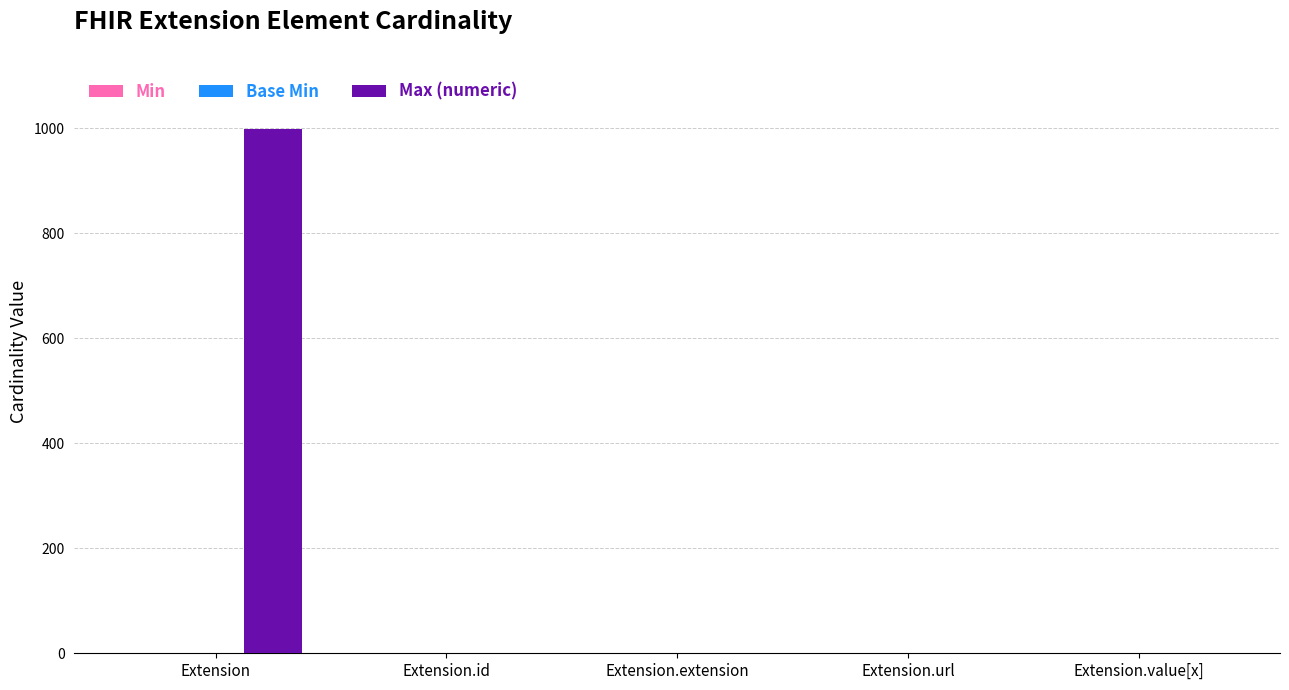

Does the chart contain stacked bars?

No